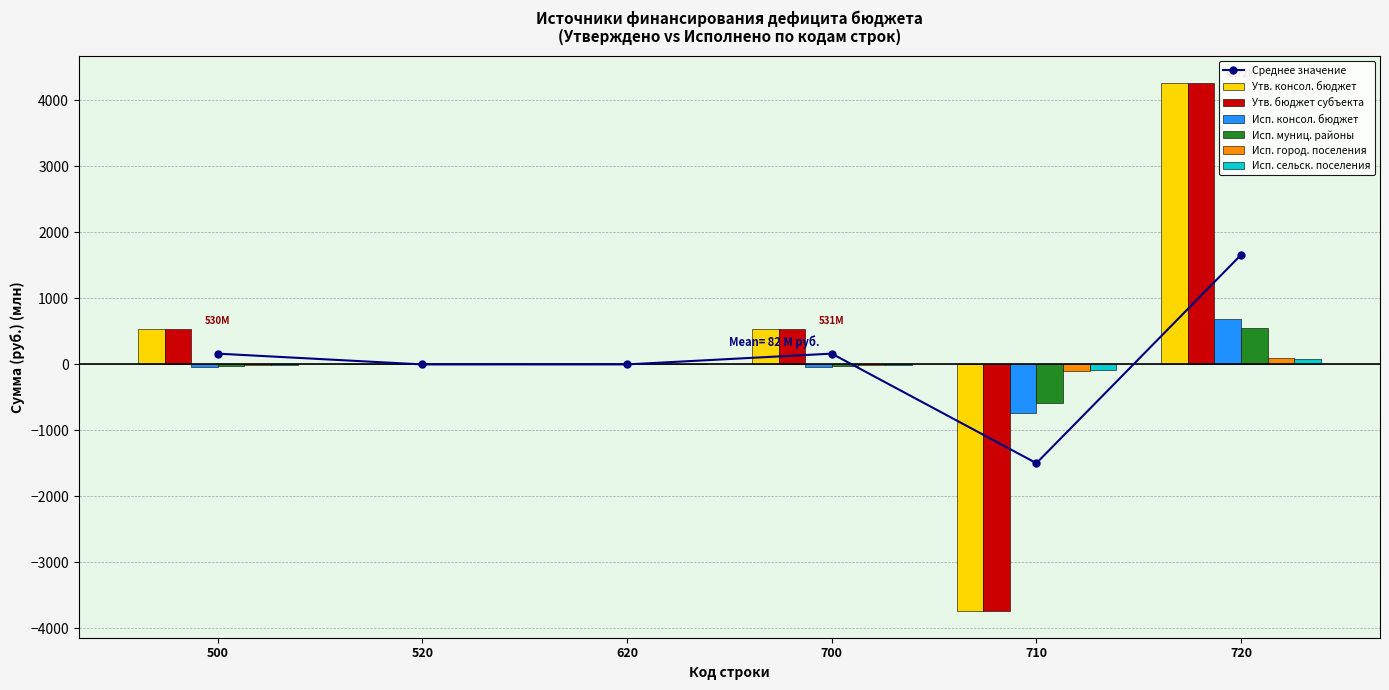

Is the value of Исп. город. поселения at 620 greater than the value of Утв. консол. бюджет at 620?

No